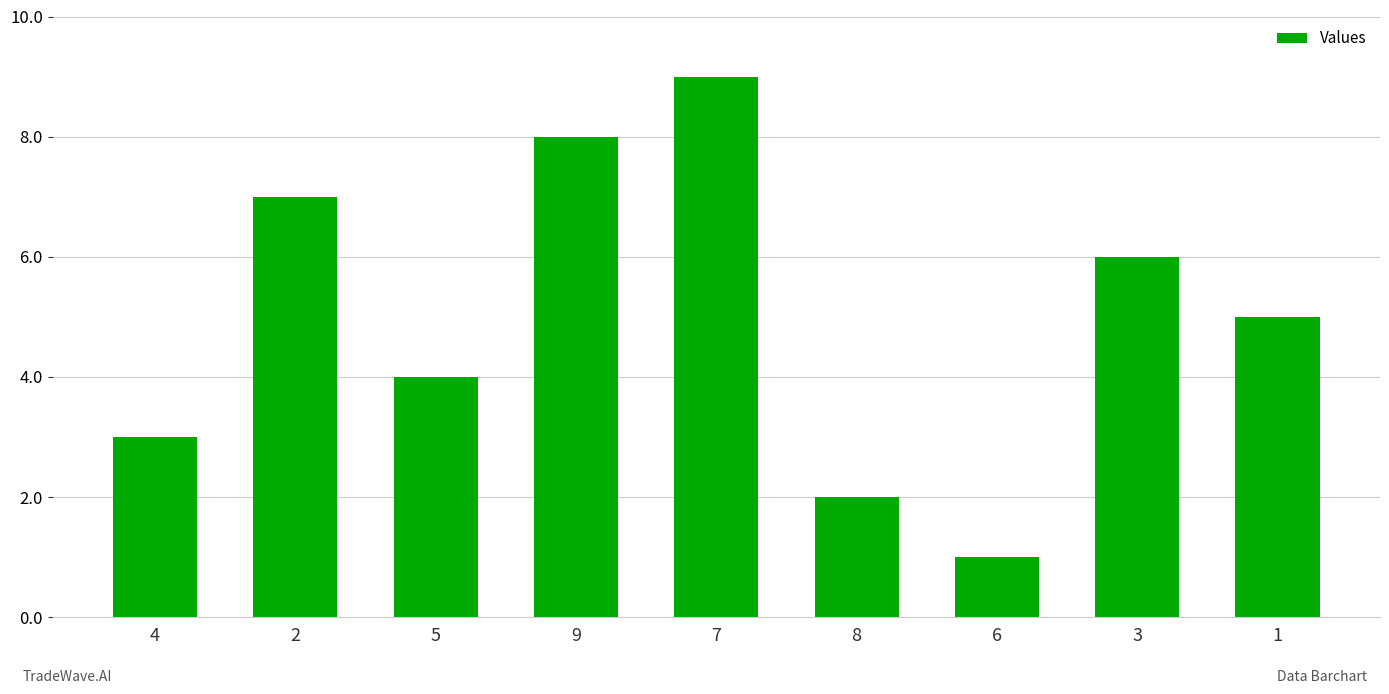

What is the difference between the maximum and minimum values?

8